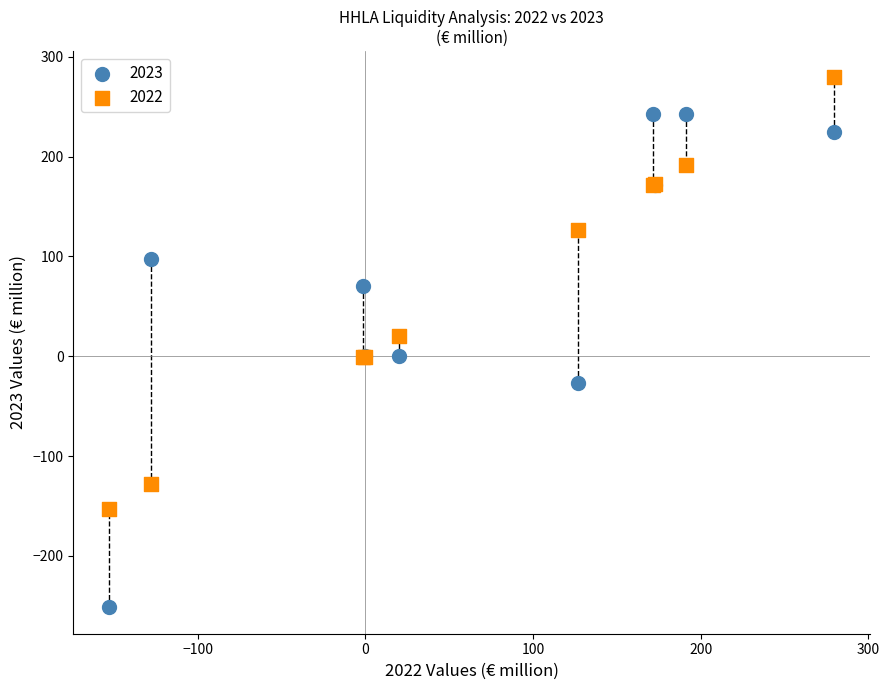

What are all the series names shown in the legend?

2023, 2022